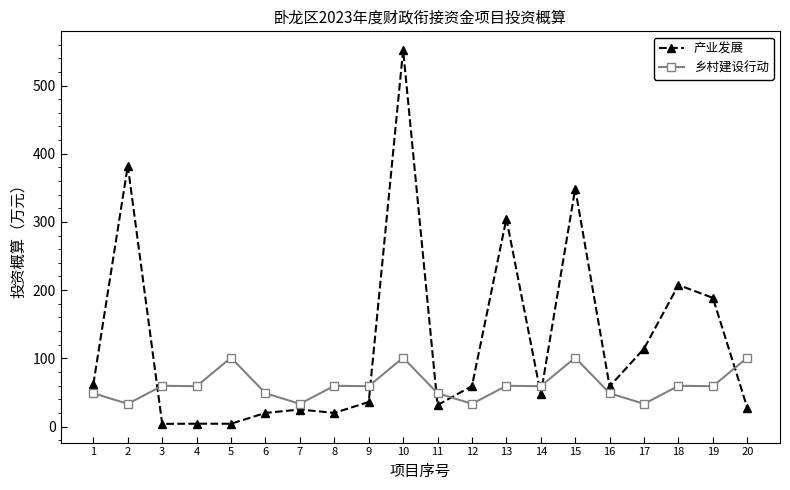

At how many categories does at least one series exceed 283?

4